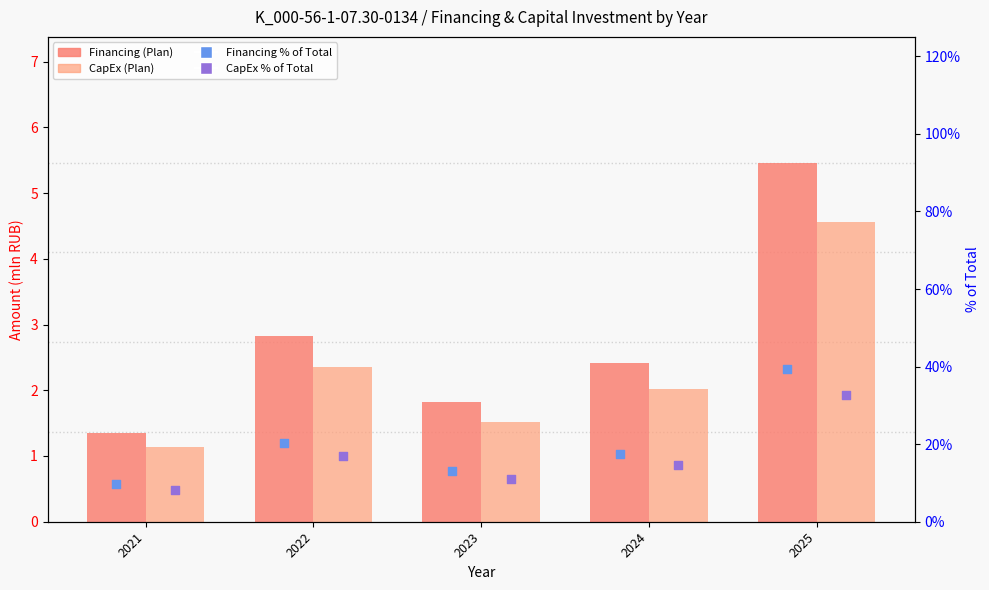

Is the value of CapEx (Plan) at 2023 greater than the value of CapEx % of Total at 2025?

No